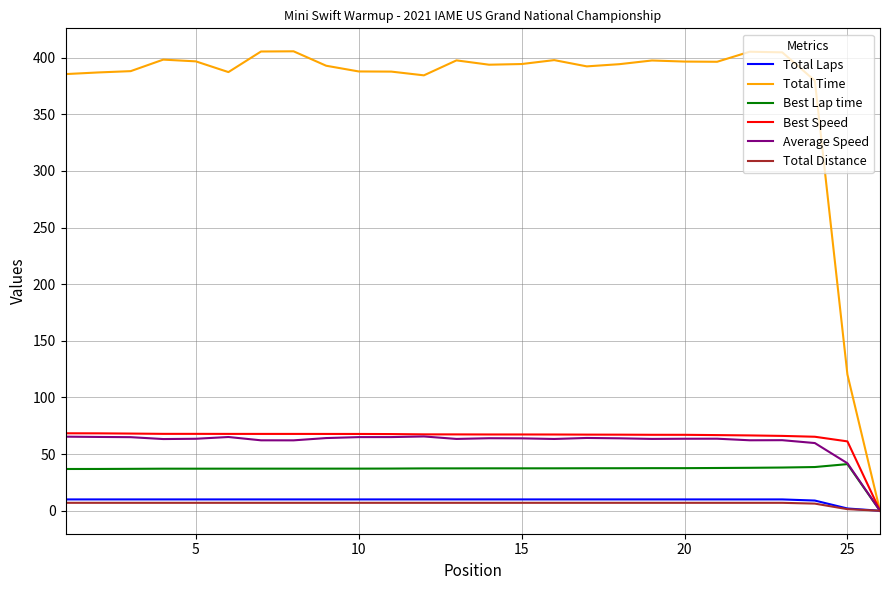

Which series has the widest spread of values?

Total Time